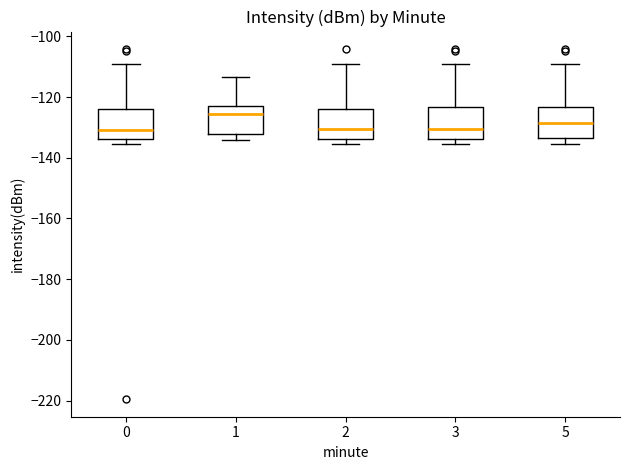

Where is the upper edge of the box at x = 1 on the y-axis? The values are not printed on the chart, so give them approximately, as read against the axis.

-122